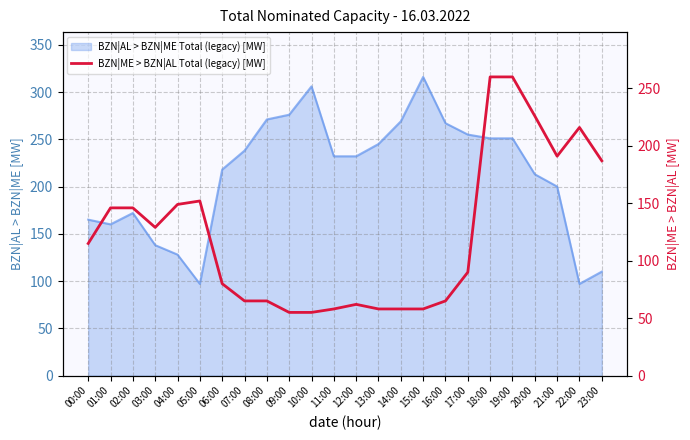

Is it true that the value at 03:00 is 174?

False